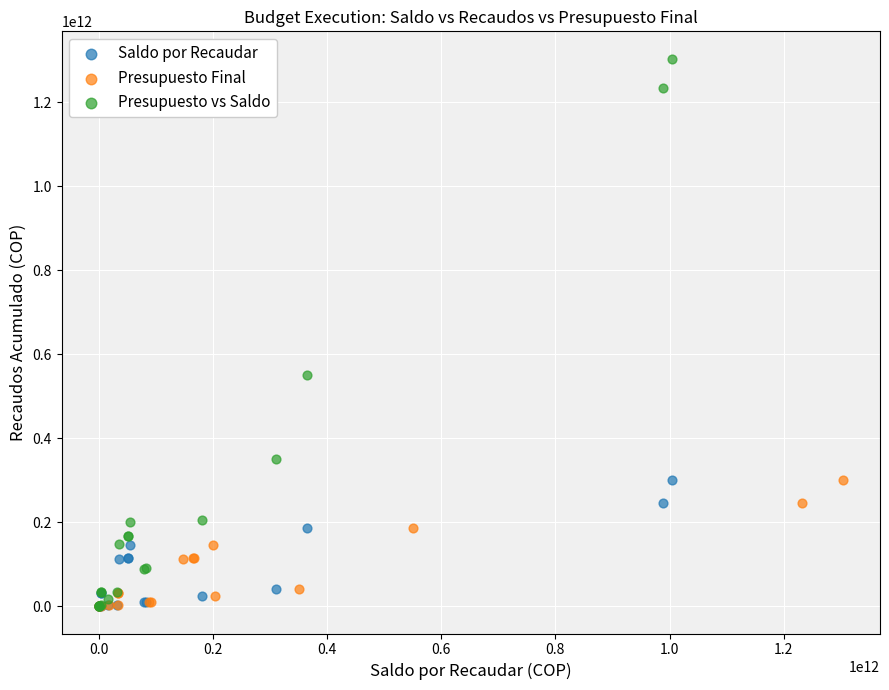

Which series has the widest spread of Y values?

Presupuesto vs Saldo